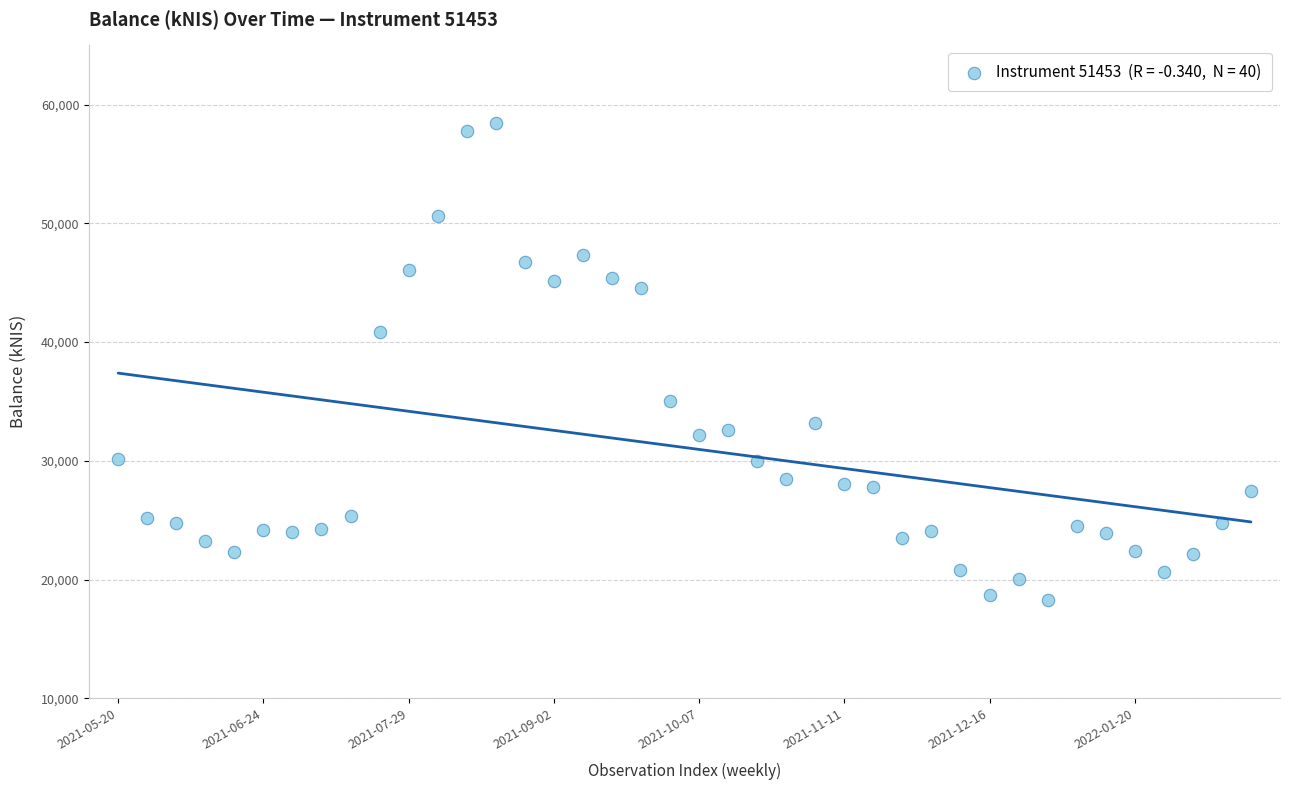

What Y value in the scatter plot is closest to 38369?

40841.1